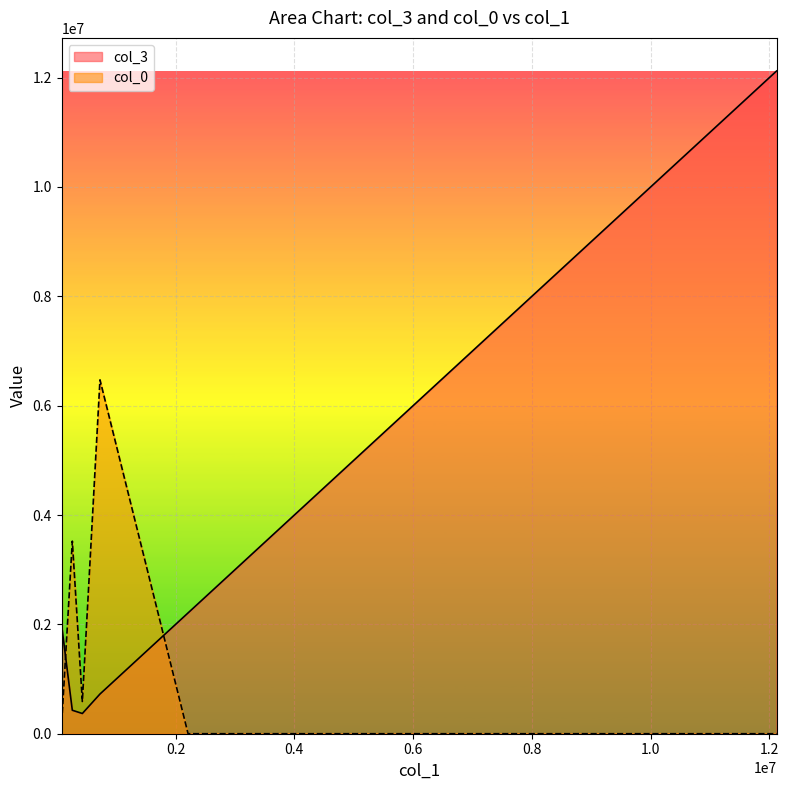

What value does the col_3 series have at 429296.48?

369819.0